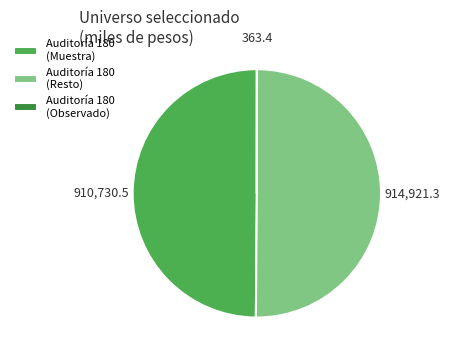

What is the ratio of the value at Auditoría 180 (Resto) to the value at Auditoría 180 (Muestra)?

1.0